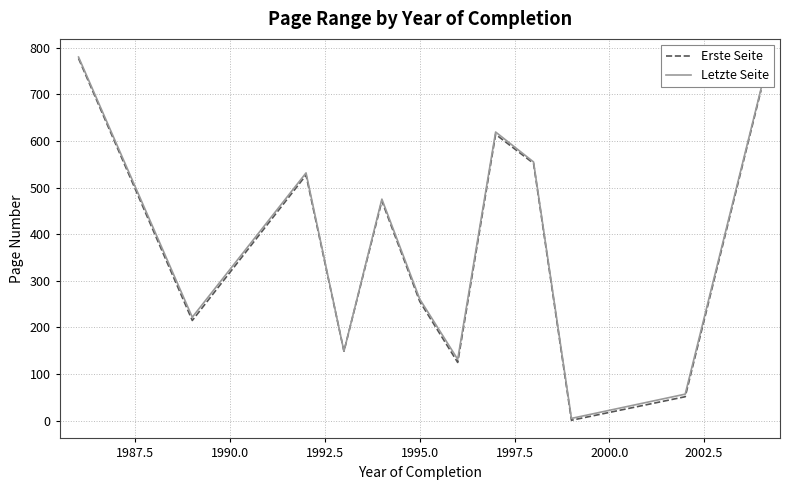

What is the maximum value shown in the chart?

780.0